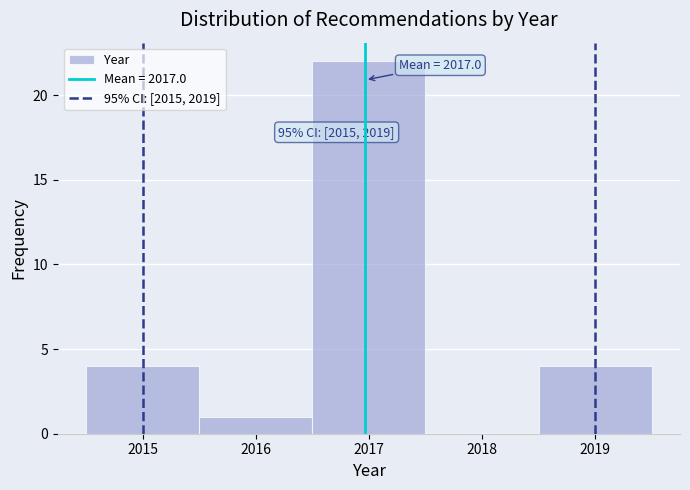

Over which range of the x-axis is the bar tallest?

2016.5 to 2017.5